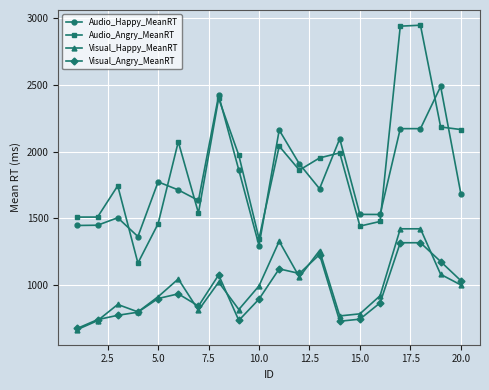

True or false: Visual_Angry_MeanRT has more than 0 interior local peaks.

True